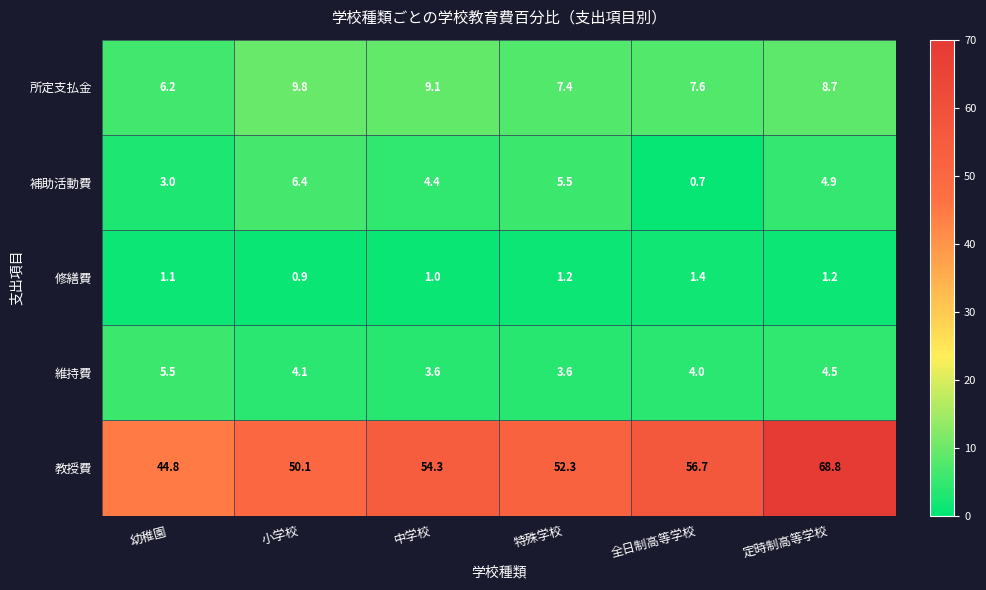

At which category is the sum across all series the highest?

定時制高等学校